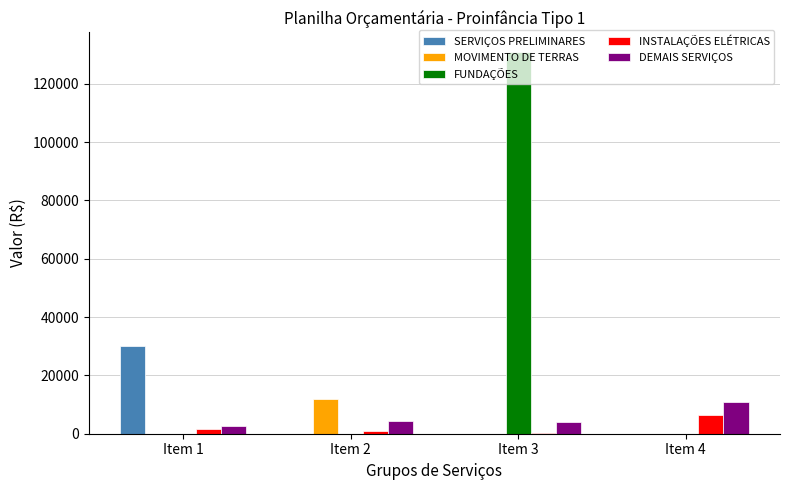

Which series changed the most between Item 1 and Item 2?

SERVIÇOS PRELIMINARES